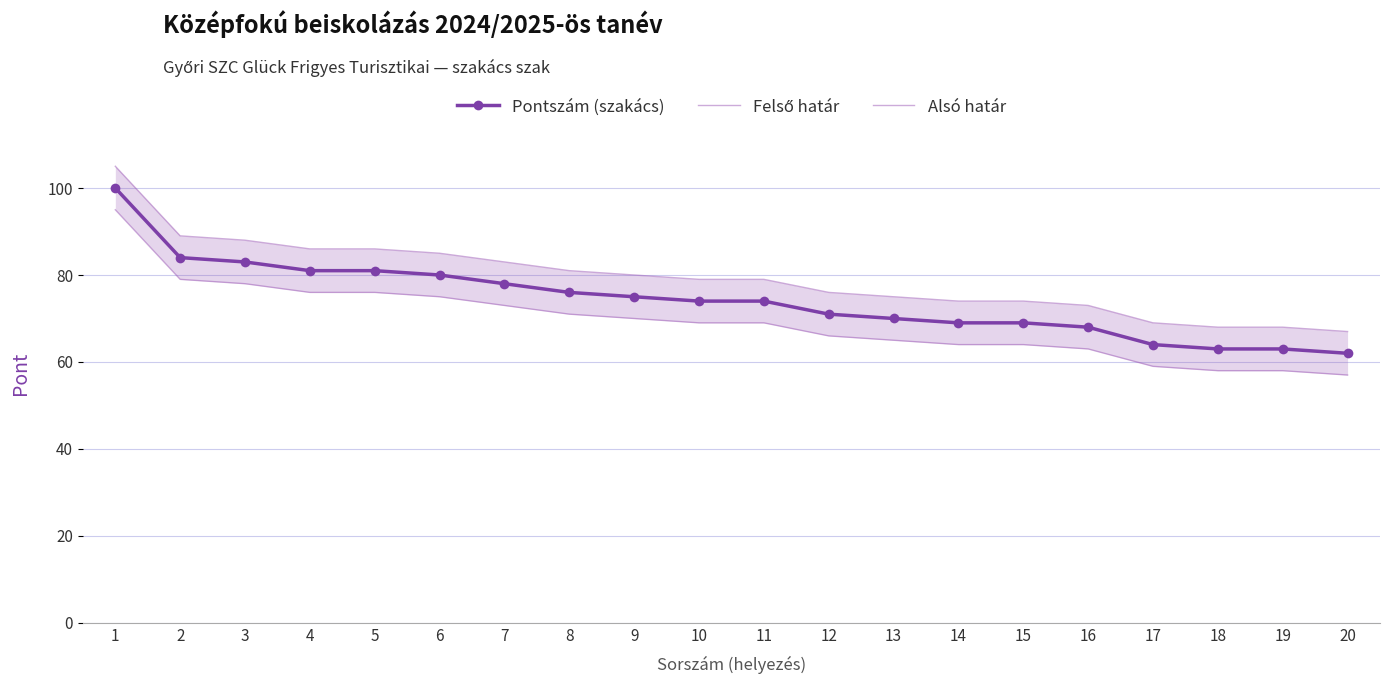

Is it true that Alsó határ equals 66 at 12?

True